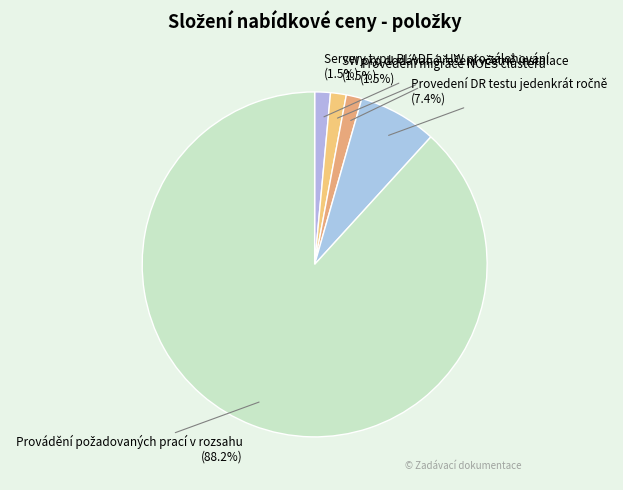

What percentage is the Provedení DR testu jedenkrát ročně slice, to the nearest percent?

7%